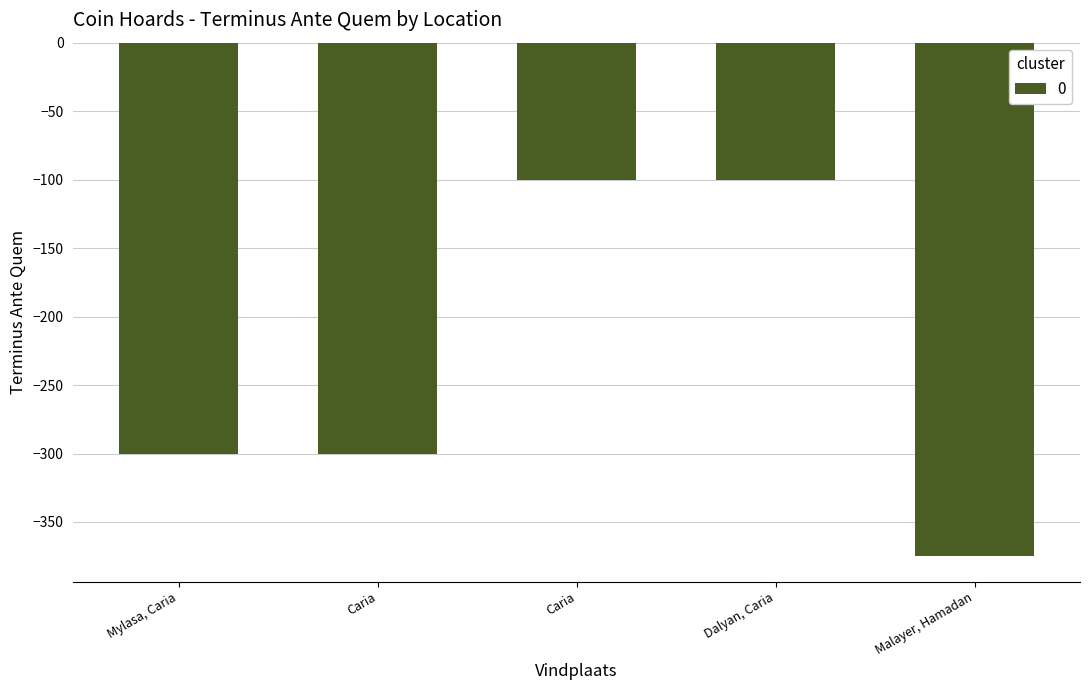

How many categories are shown in the chart?

5